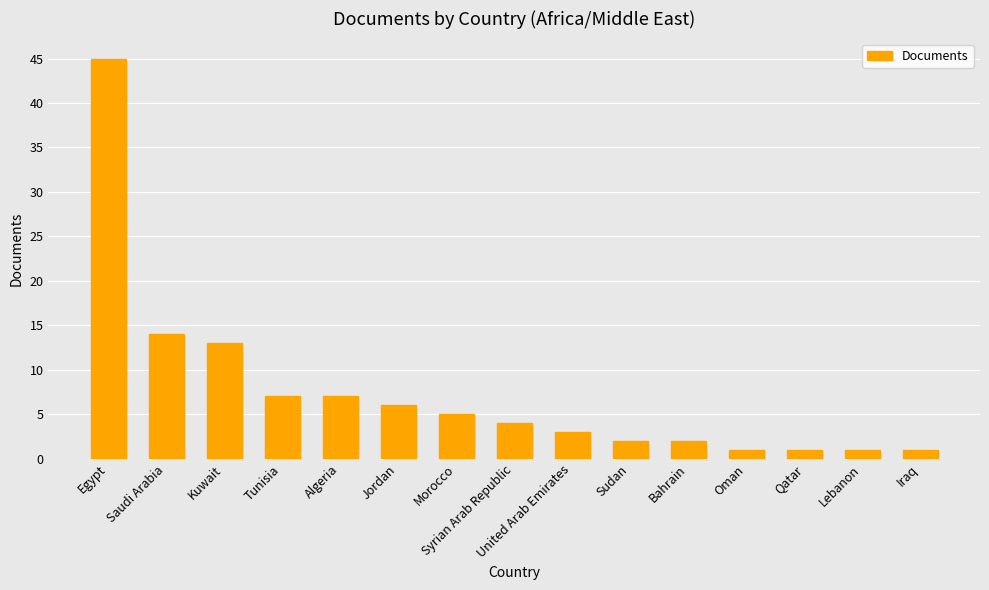

True or false: the data shows 9 at Morocco.

False